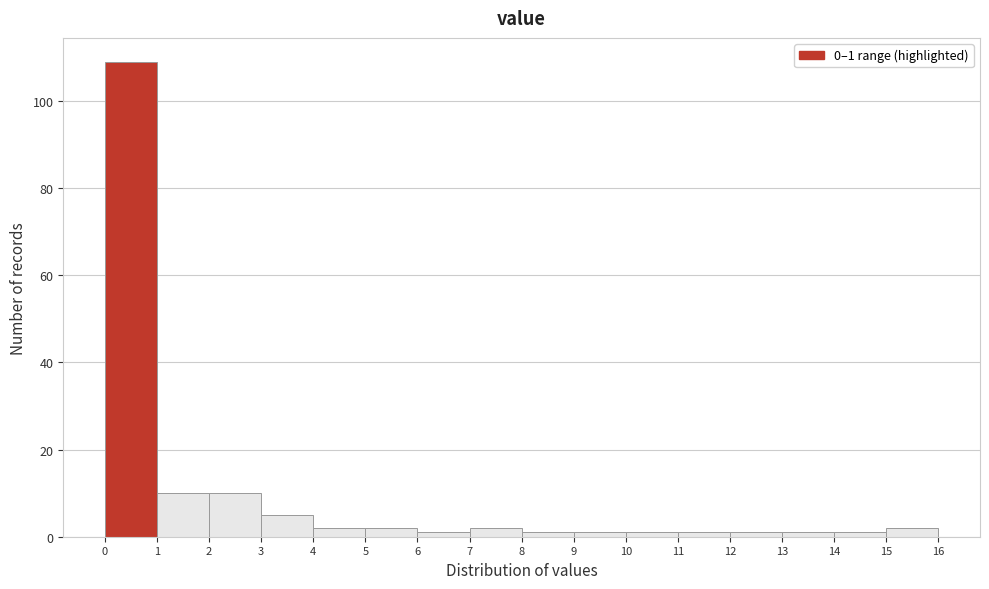

Over which range of the x-axis is the bar tallest?

0 to 1